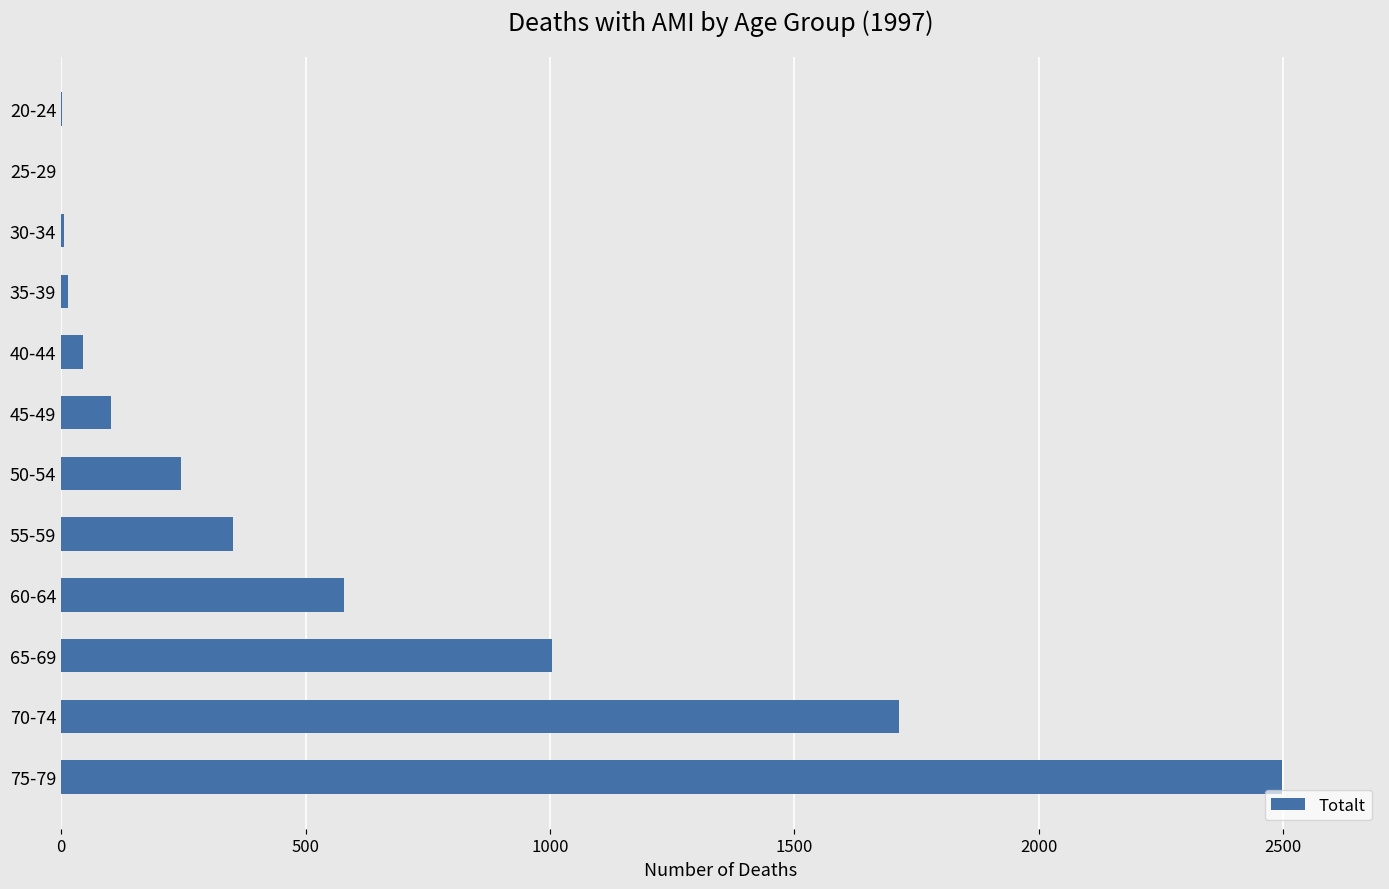

Between 75-79 and 50-54, which is larger?

75-79